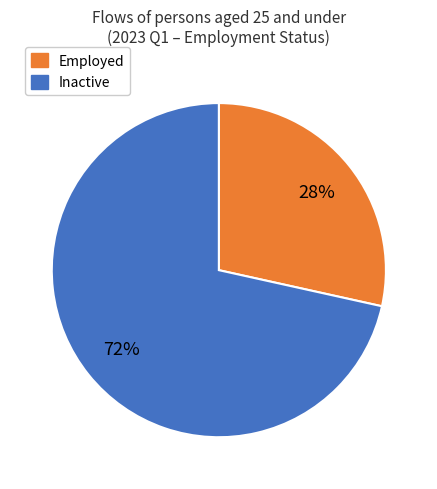

Is there a majority slice in this chart?

Yes